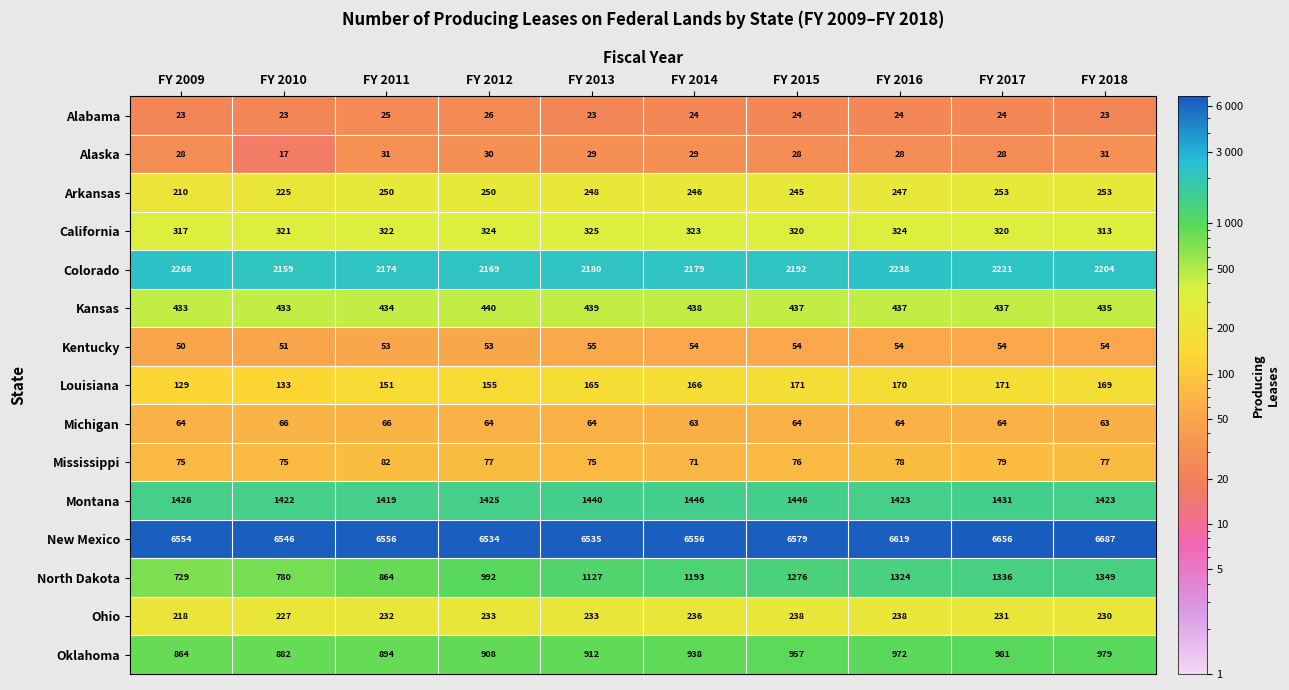

What is the maximum value shown in the chart?

6687